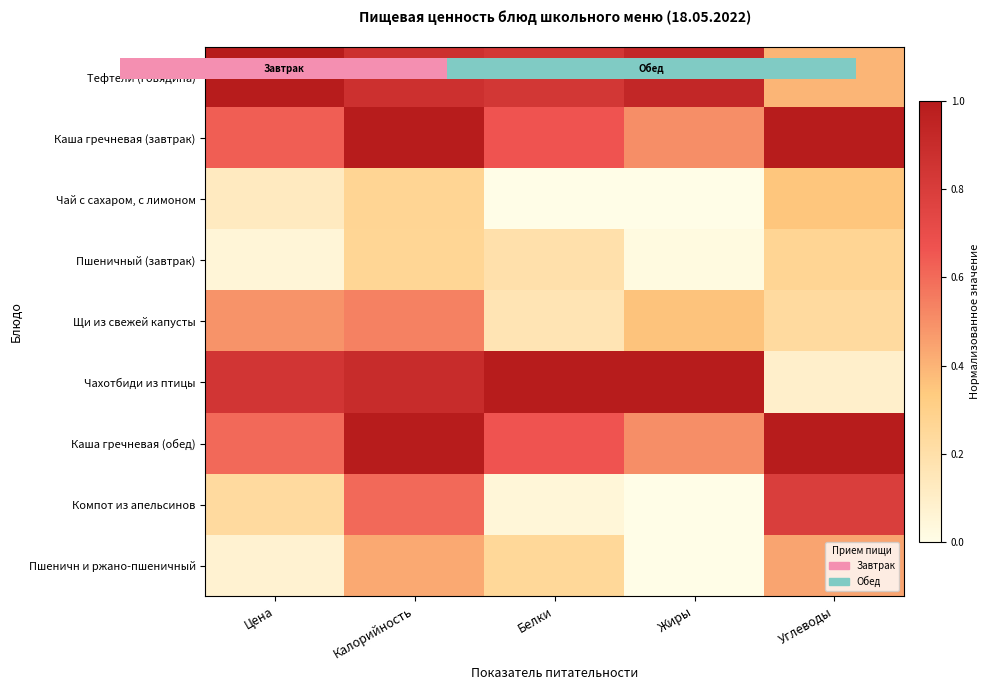

At how many categories does at least one series exceed 0?

5